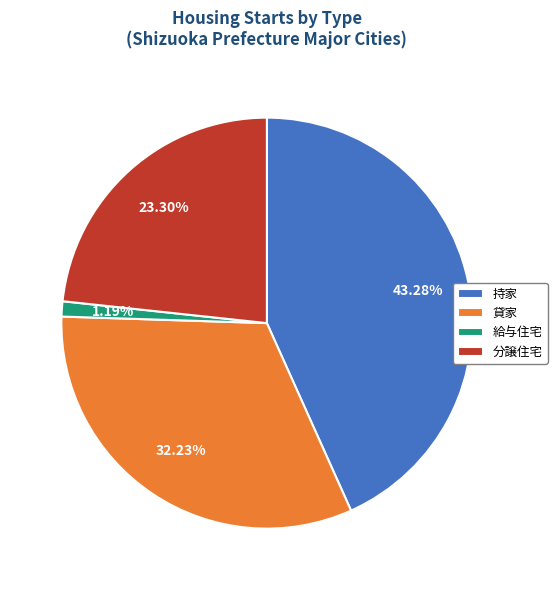

Is the sum of 給与住宅 and 分譲住宅 greater than half?

No